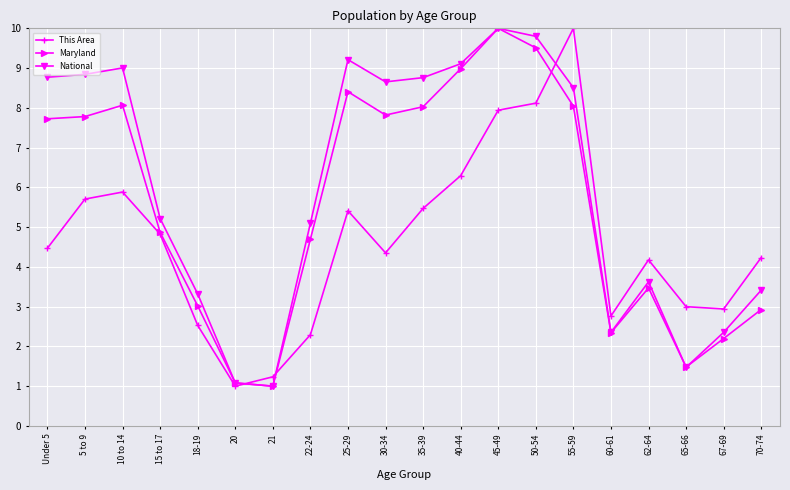

What is the difference between the highest and lowest values at 45-49?

2.1